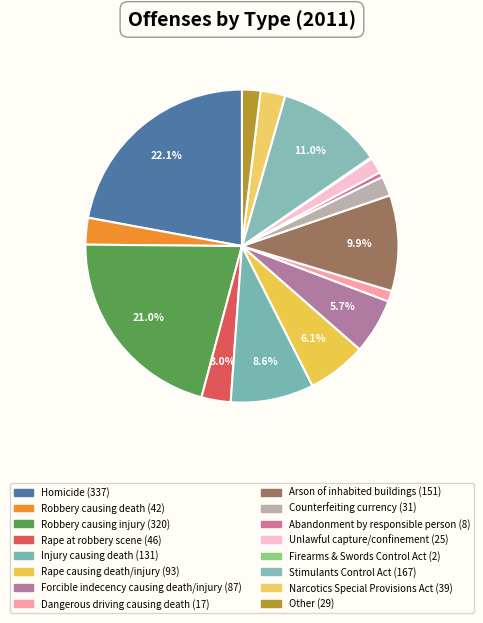

Which category has the smallest portion of the pie?

Firearms and Swords Control Act